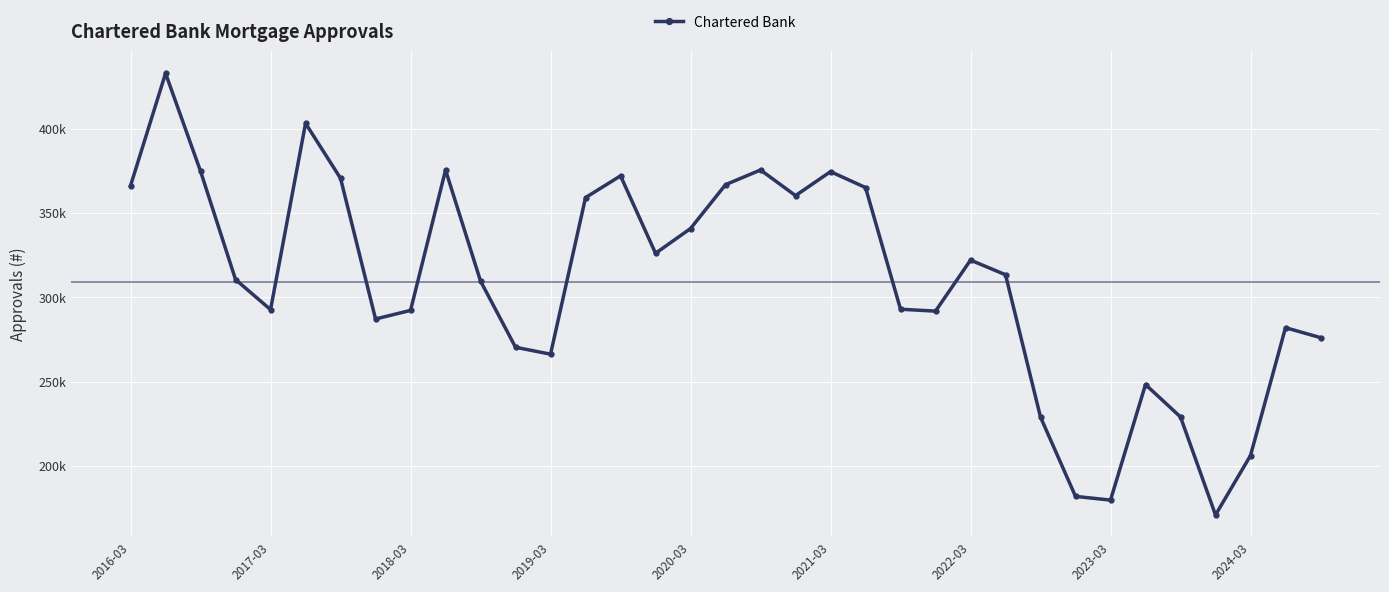

Does the chart have visible grid lines?

Yes